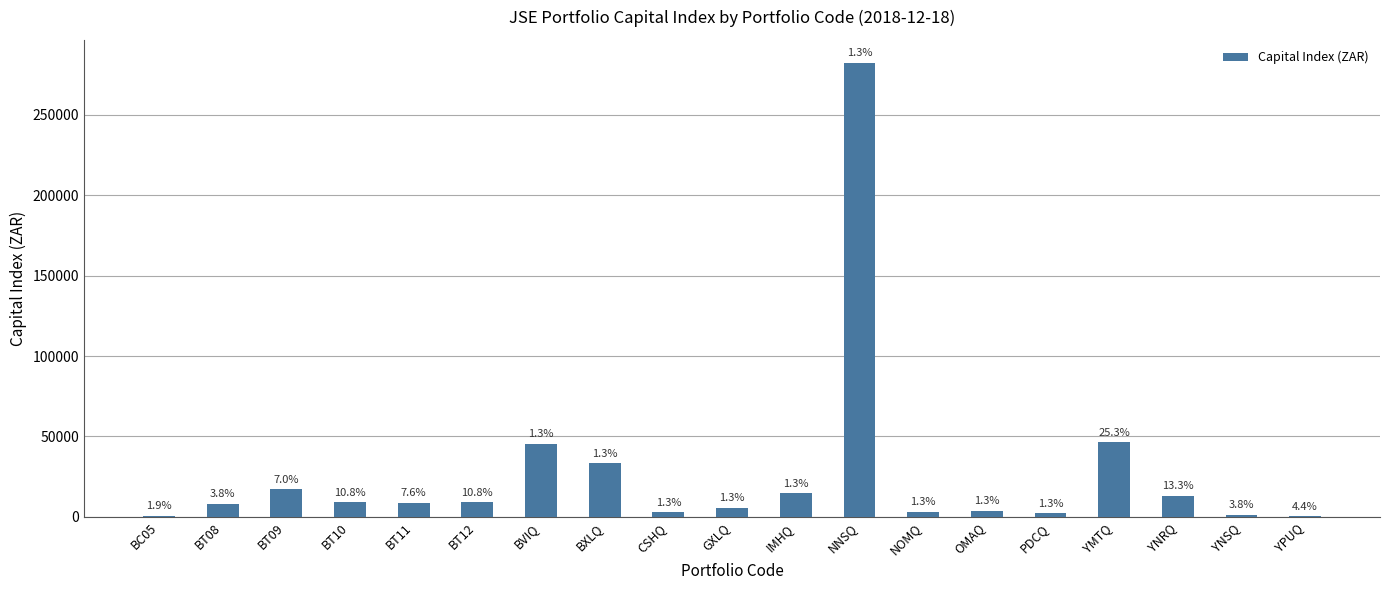

Reading left to right, what are all the values shown in this chart?

BC05=508.0	BT08=8061.5	BT09=17237.5	BT10=9146.2	BT11=8842.1	BT12=8908.7	BVIQ=45560.0	BXLQ=33299.0	CSHQ=2716.0	GXLQ=5576.5	IMHQ=14725.0	NNSQ=282502.5	NOMQ=3008.7	OMAQ=3809.2	PDCQ=2274.0	YMTQ=46350.4	YNRQ=12916.6	YNSQ=1132.3	YPUQ=305.2